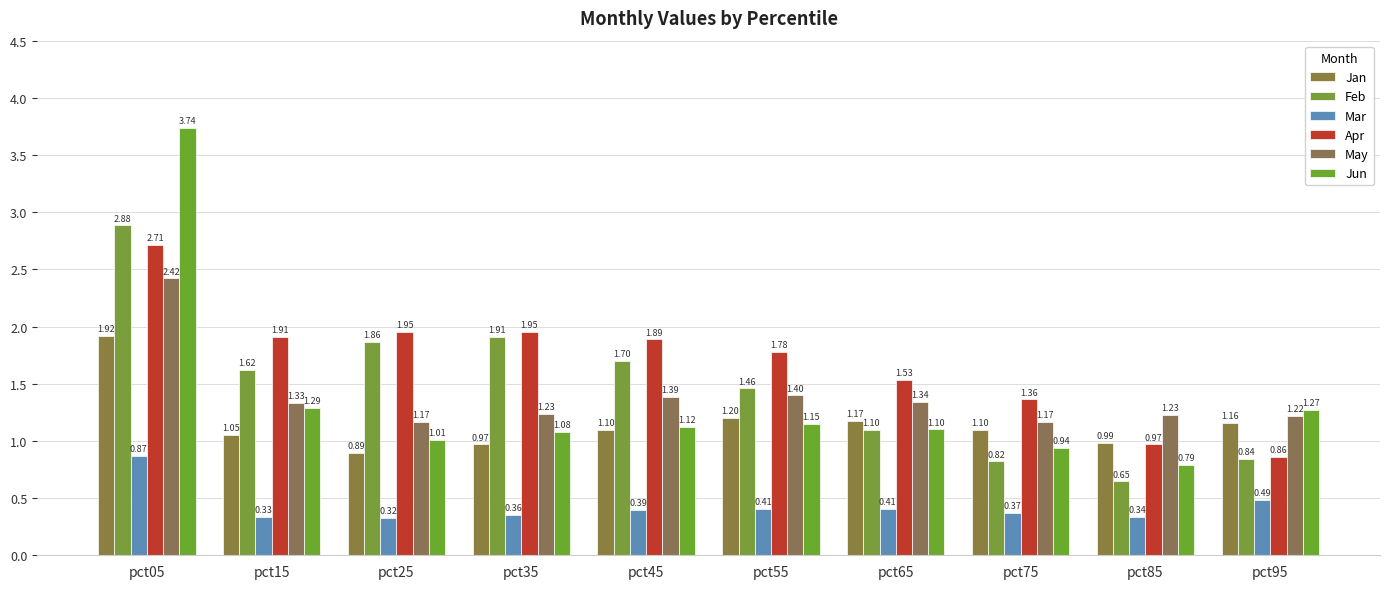

Which series has the largest total across all categories?

Apr